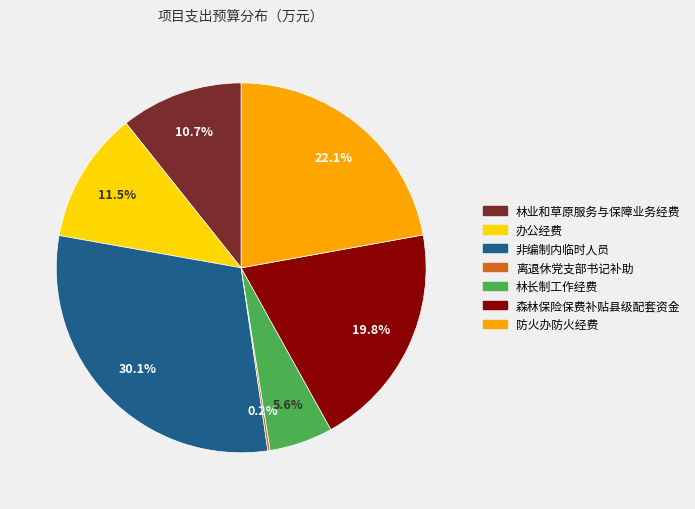

What percentage is the 防火办防火经费 slice, to the nearest percent?

22%